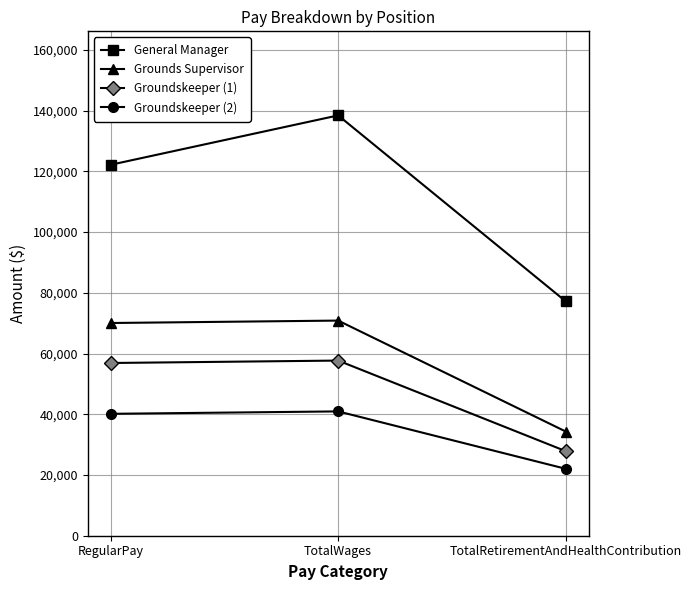

Is this an area chart (filled region under the line)?

No